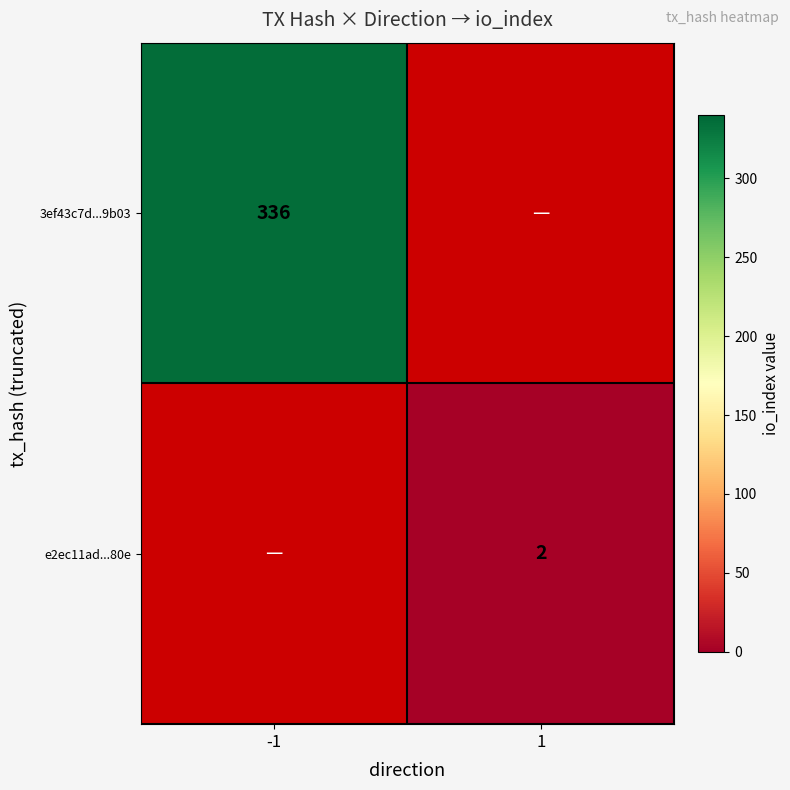

At how many categories does at least one series exceed 93?

1